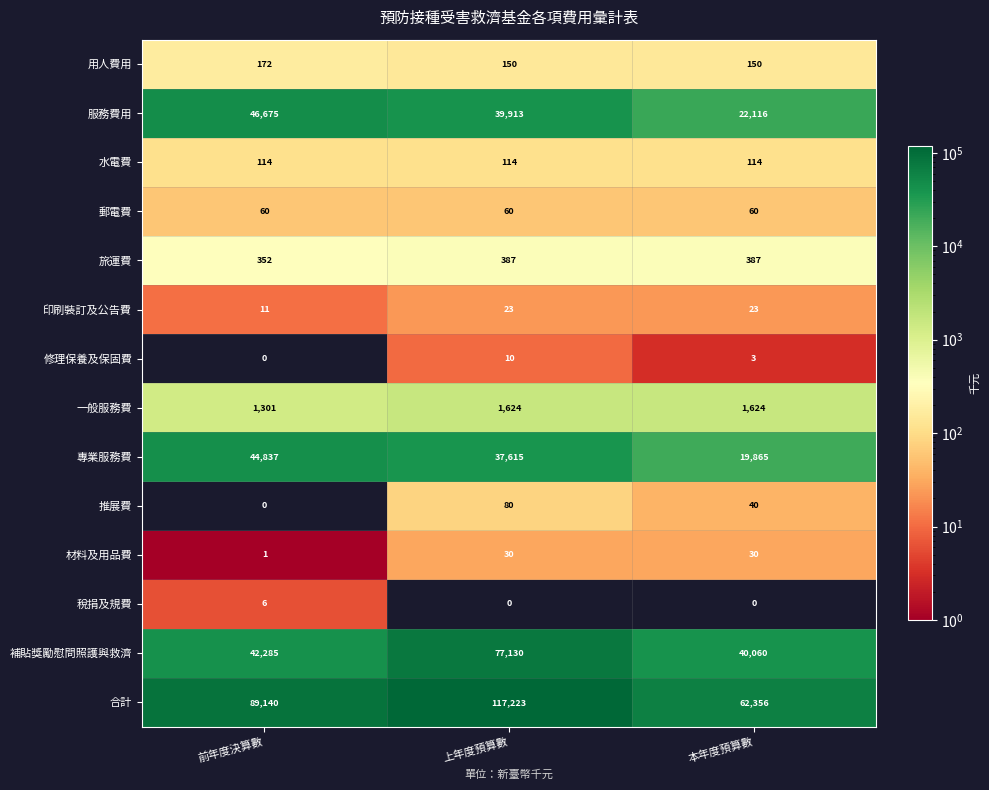

What is the difference between the highest and lowest values at 上年度預算數?

117223